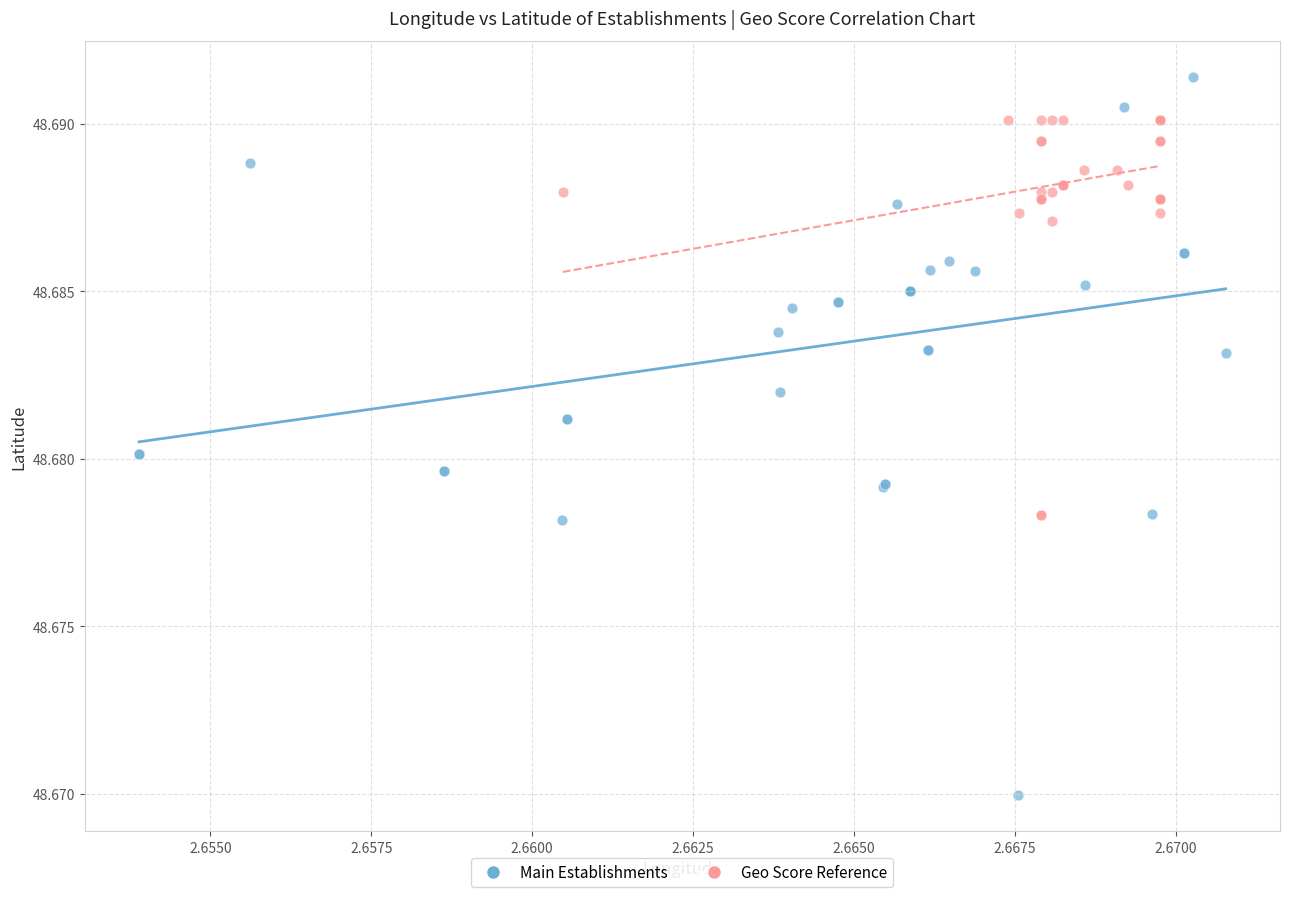

What are all the series names shown in the legend?

Main Establishments, Geo Score Reference